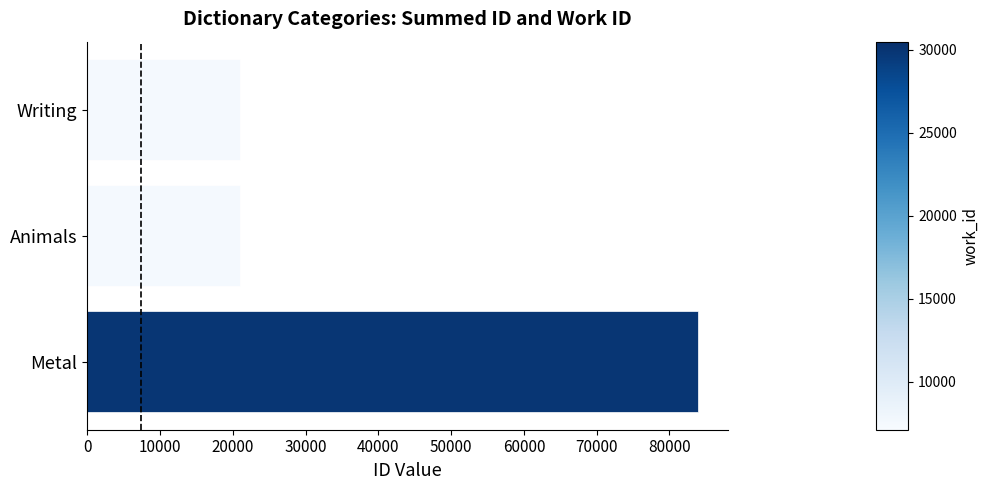

What is the minimum value shown in the chart?

20965